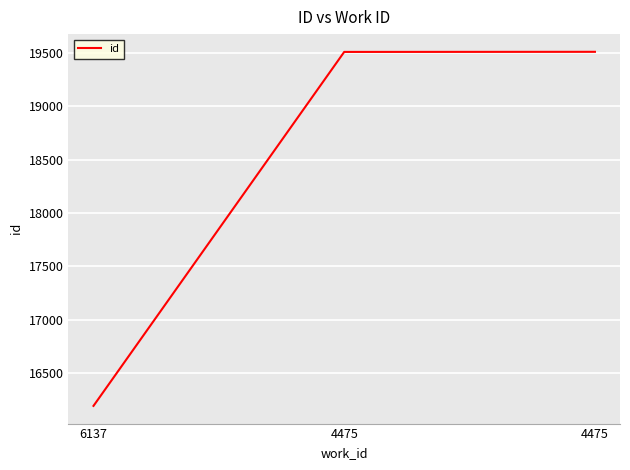

Does the chart display data point markers on the line(s)?

No